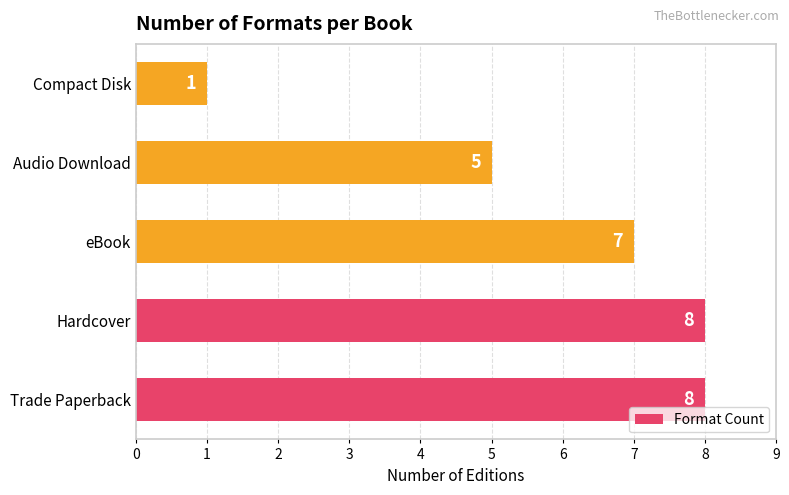

Reading bottom to top, list all the values displayed in this chart.

8	8	7	5	1